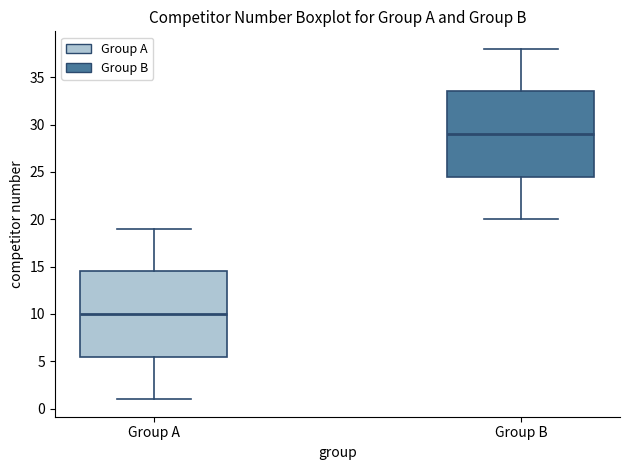

Where is the upper edge of the box for Group A on the y-axis? The values are not printed on the chart, so give them approximately, as read against the axis.

14.5